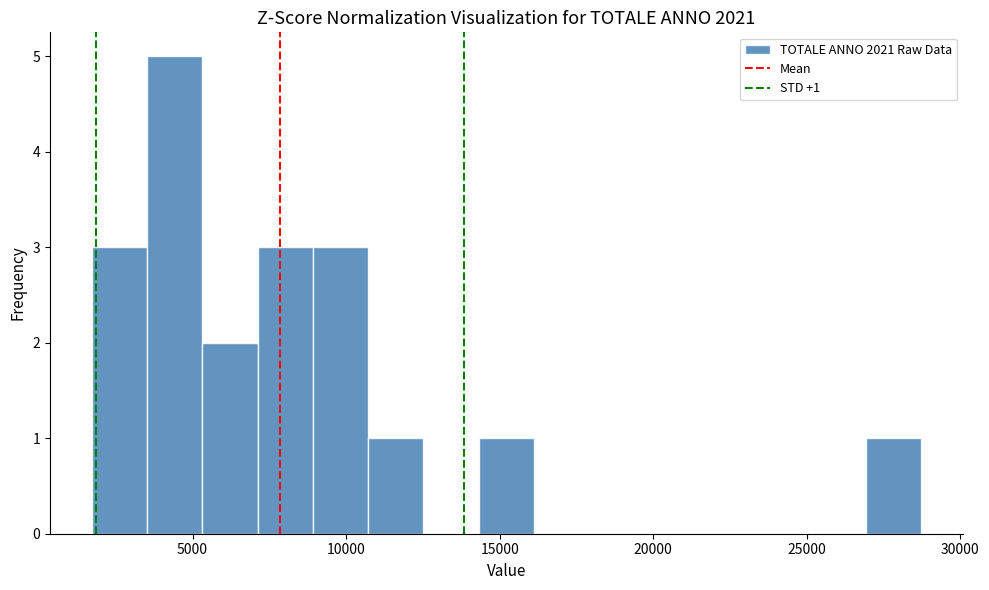

Read against the x-axis, roughly where is the centre of the tallest bar?

4500